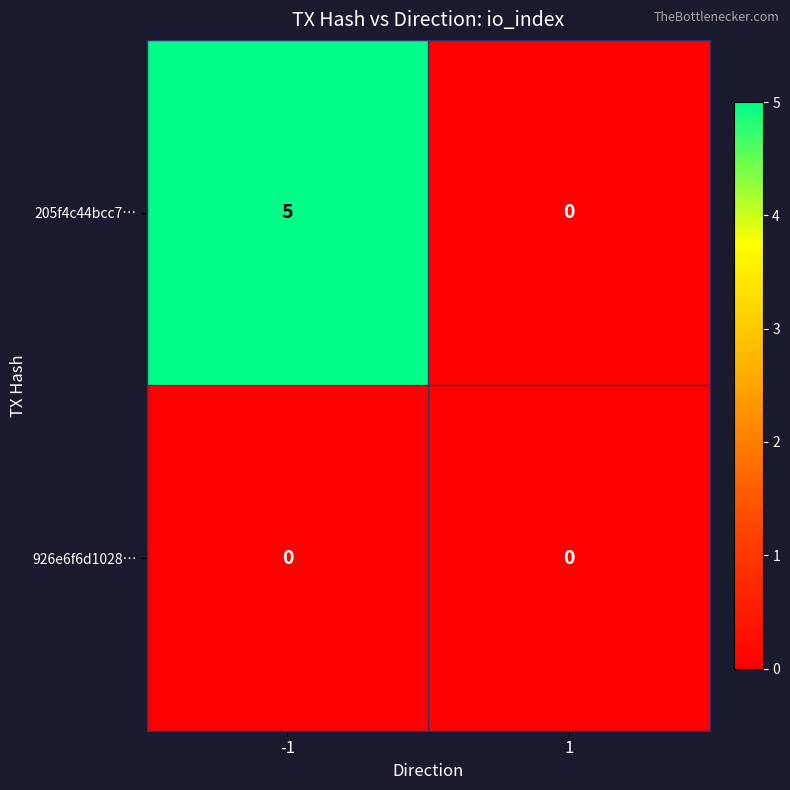

At which category does the chart reach its peak across all series?

-1